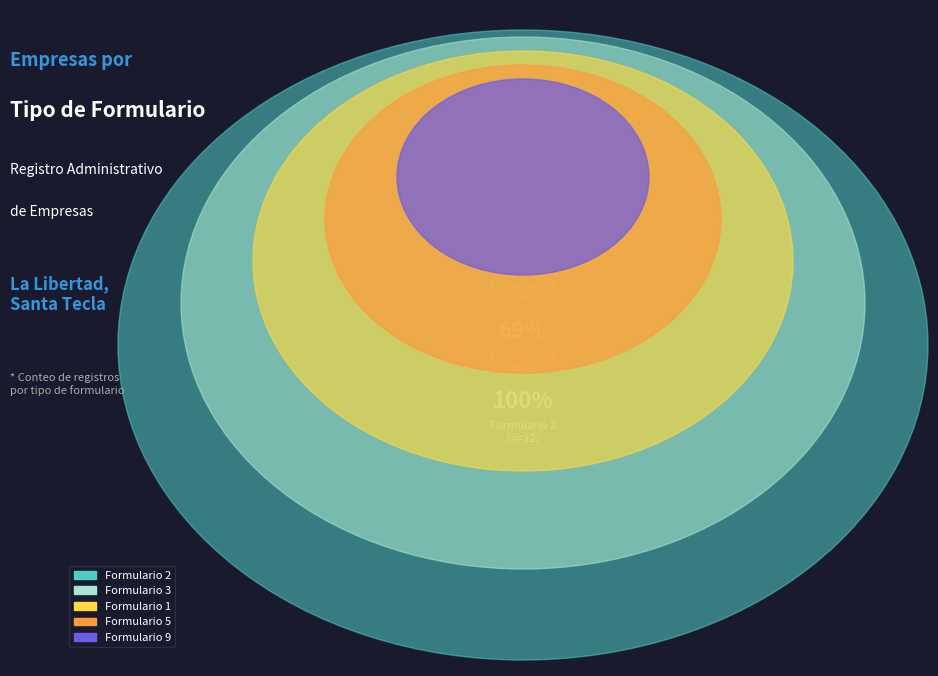

Is Other the majority of the pie?

No